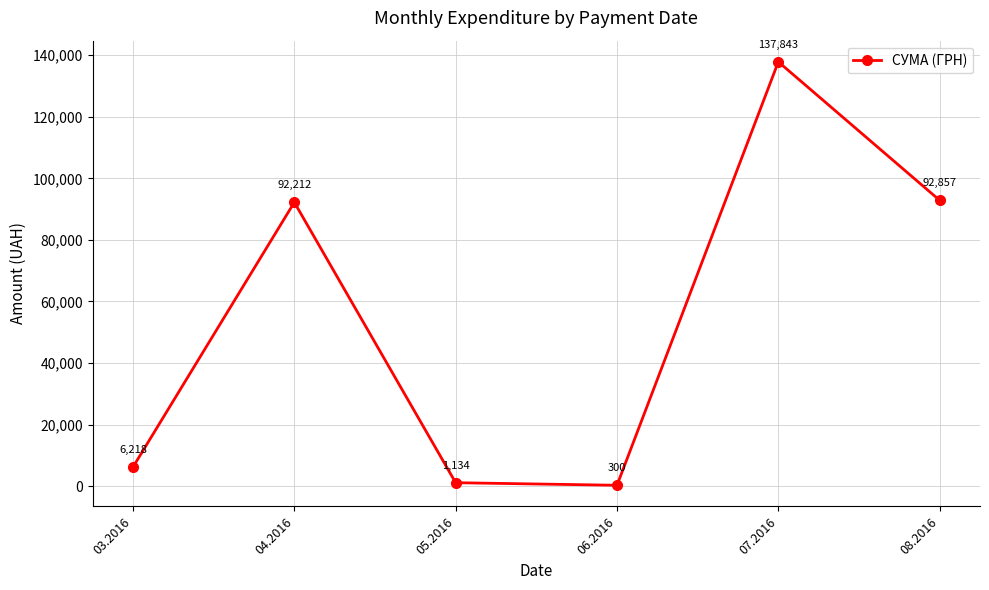

How many interior local valleys (lower than both neighbors) does the data have?

1